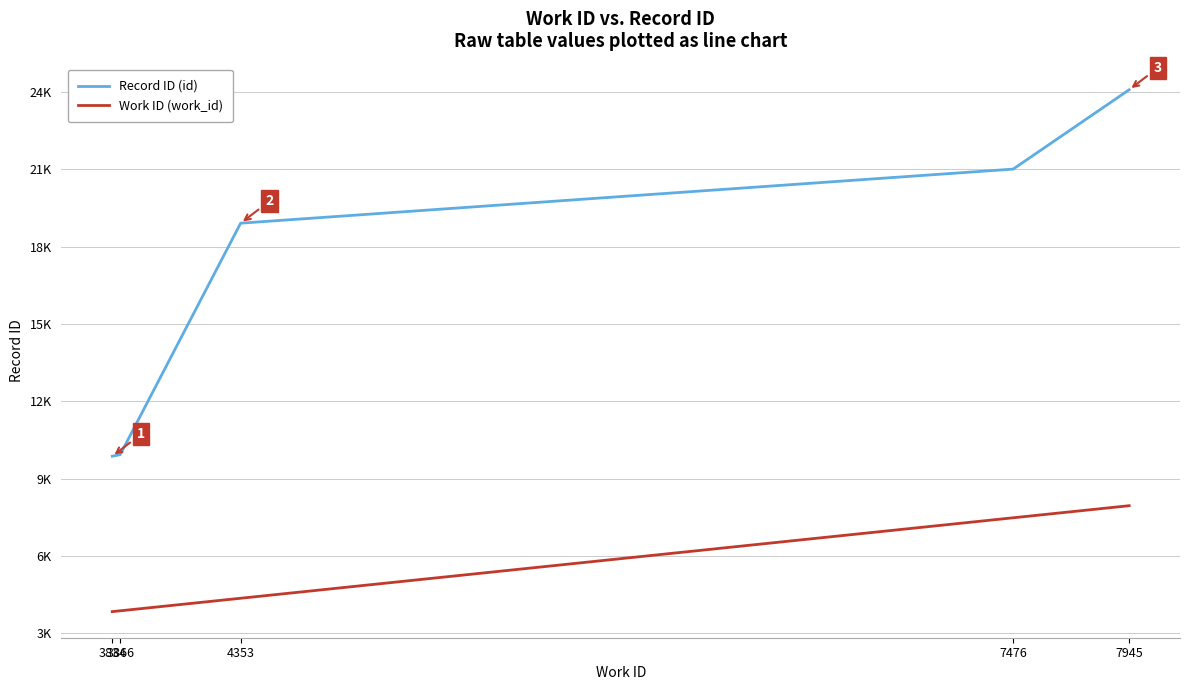

Does the chart have visible grid lines?

Yes